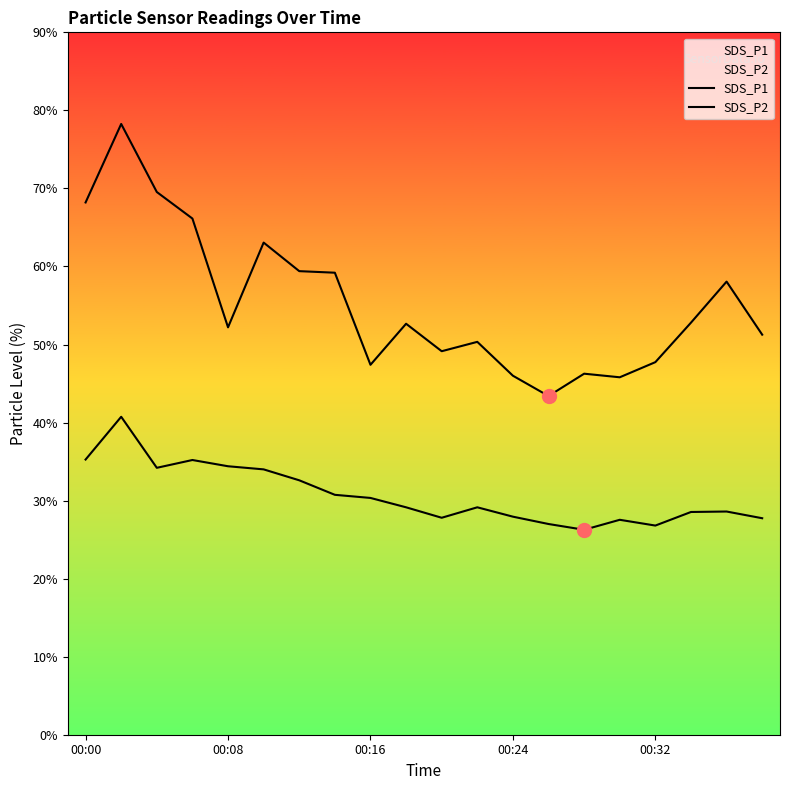

Between 00:08 and 00:32, which series saw the biggest shift?

SDS_P2